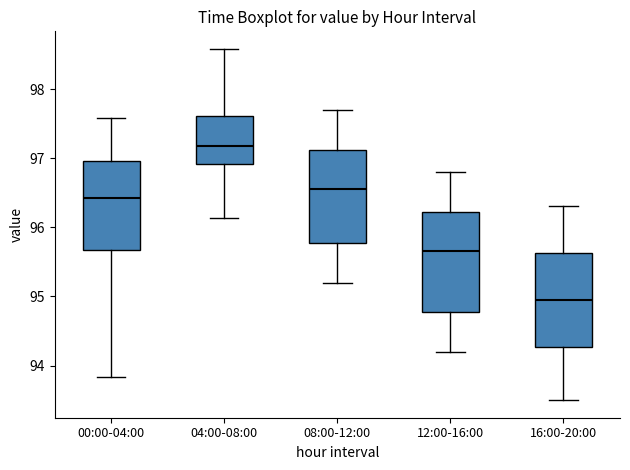

Reading left to right, transcribe this box plot: for each box, give where its median line is, the range the box spans, and where its two whiskers end, as read against the y-axis. The values are not printed on the chart, so give them approximately, as read against the axis.

00:00-04:00: median 96.4, box 95.7 to 97.0, whiskers 93.8 to 97.6
04:00-08:00: median 97.2, box 96.9 to 97.6, whiskers 96.1 to 98.6
08:00-12:00: median 96.6, box 95.8 to 97.1, whiskers 95.2 to 97.7
12:00-16:00: median 95.7, box 94.8 to 96.2, whiskers 94.2 to 96.8
16:00-20:00: median 95.0, box 94.3 to 95.6, whiskers 93.5 to 96.3